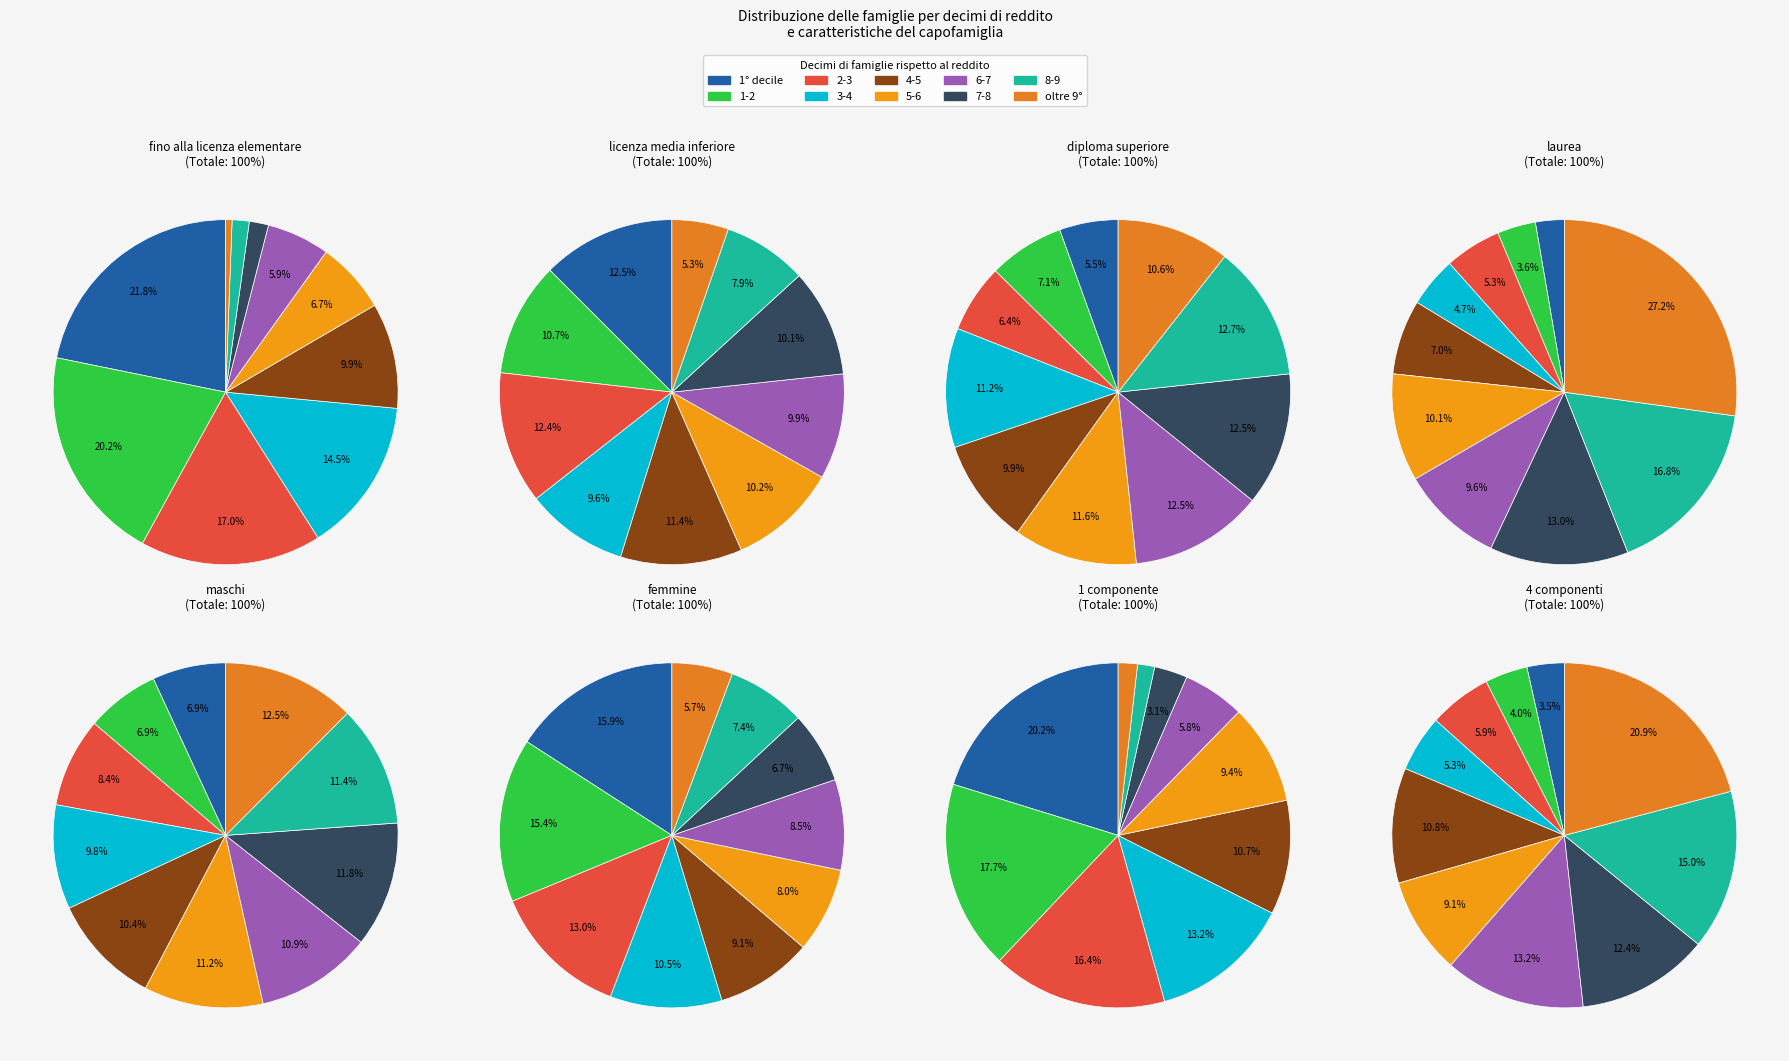

What is the smallest slice in the pie chart?

oltre 9 decile